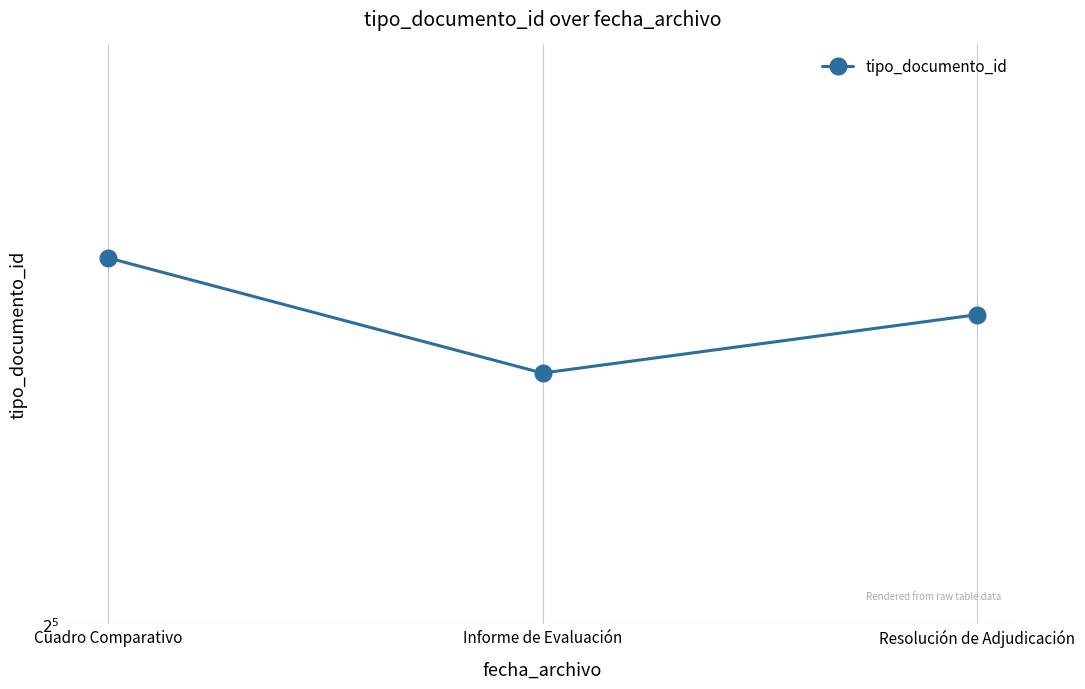

Which category has the lowest value across all series?

Informe de Evaluación